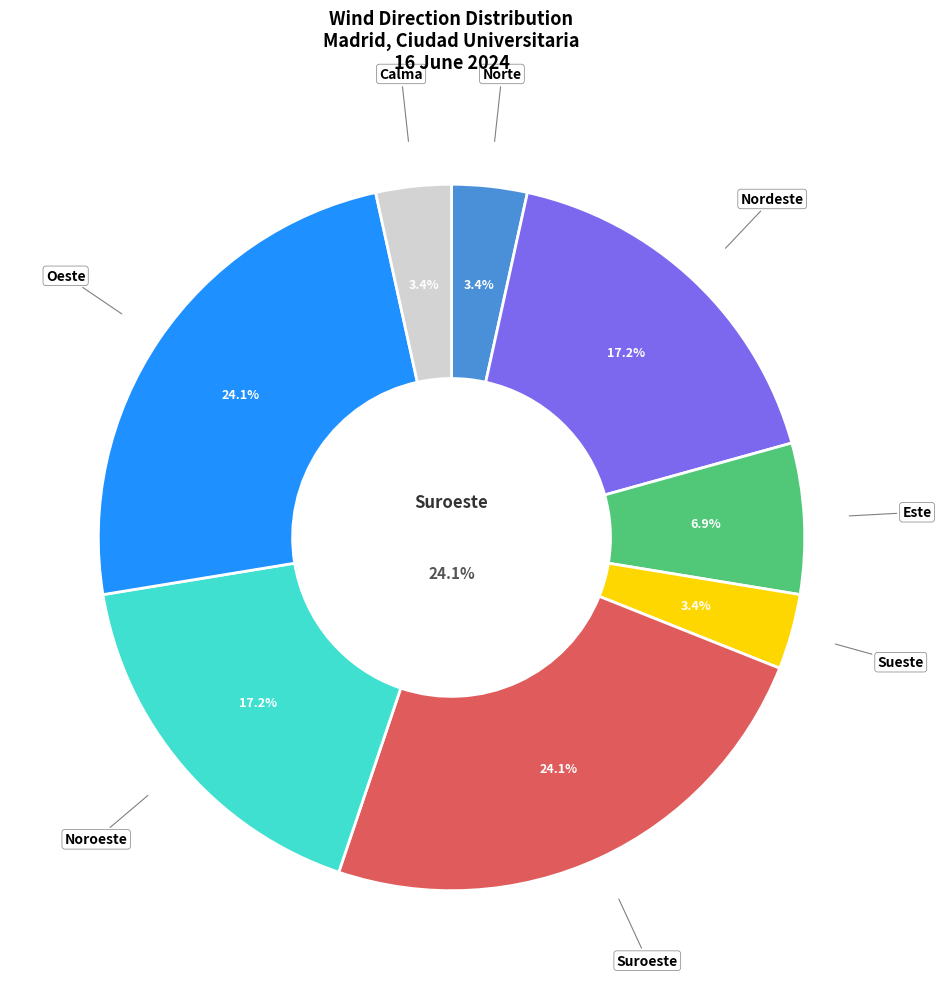

To the nearest percent, what is the average slice percentage?

12%